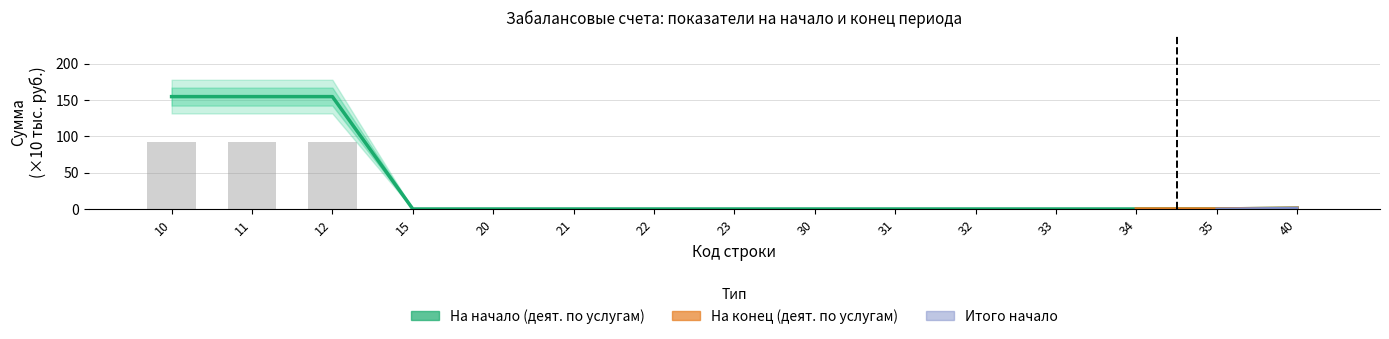

Which series changed the most between 30 and 34?

На начало (деят. по услугам)